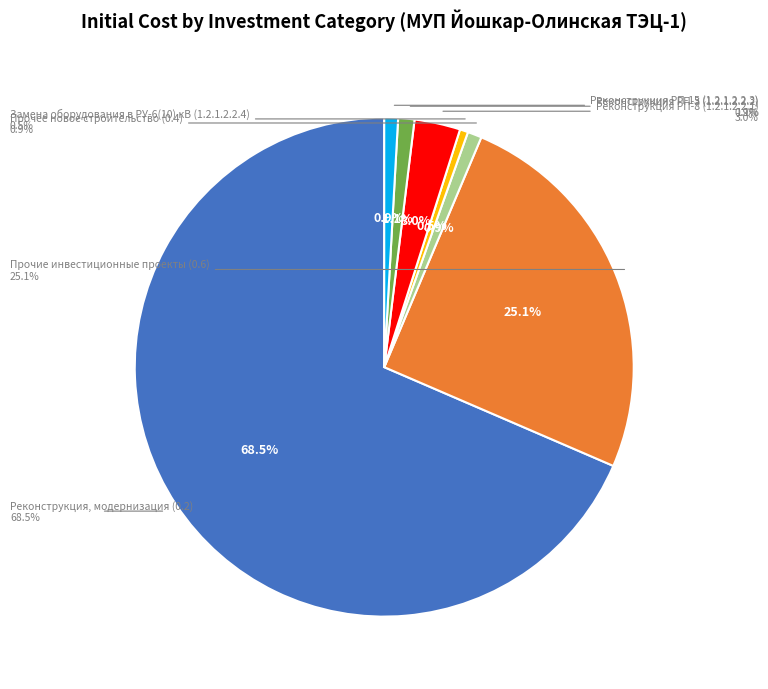

To the nearest percent, what is the difference between the Прочие инвестиционные проекты (0.6) and Прочее новое строительство (0.4) slice percentages?

24%